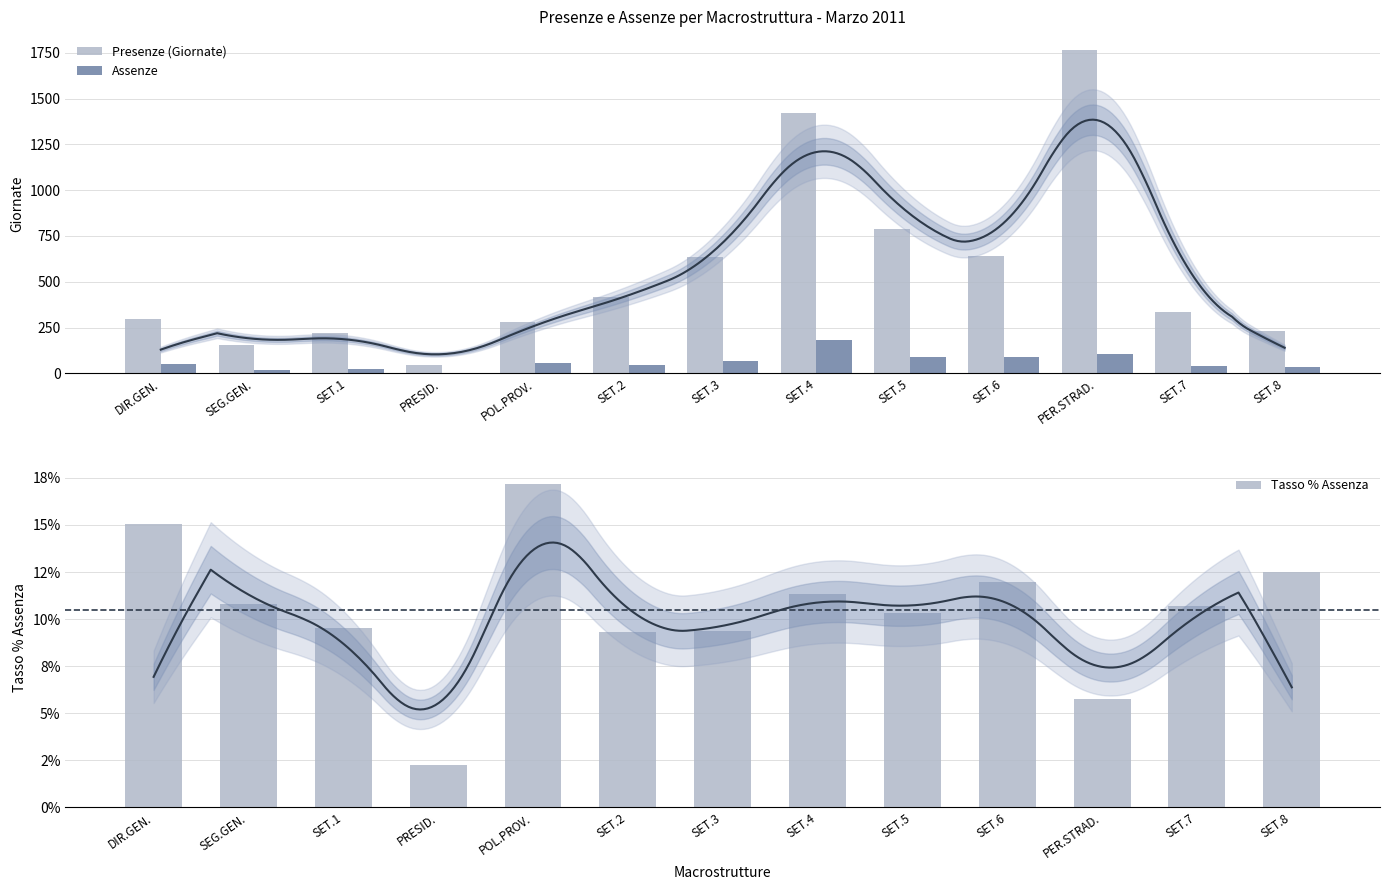

The value of Tasso % Assenza at SET.7 is 0.1. True or false?

False